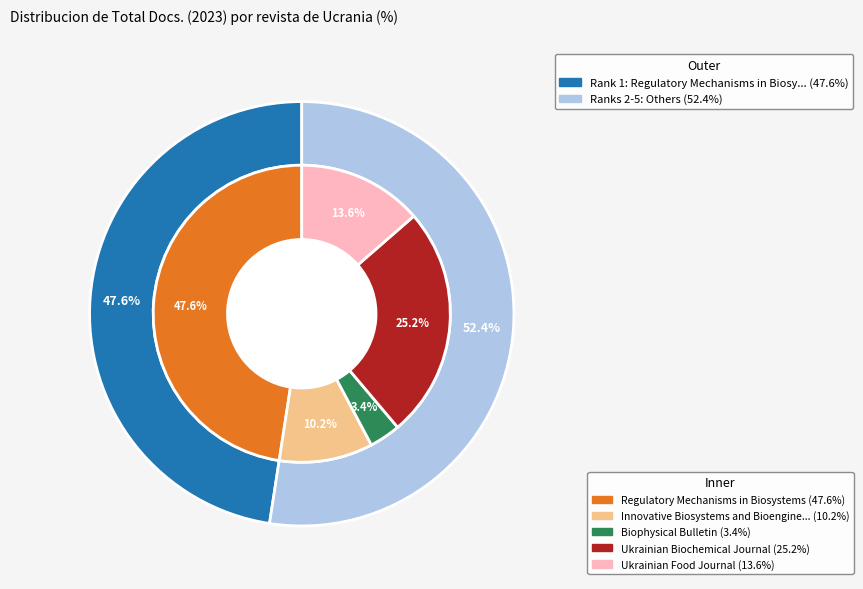

Which has a higher value, Regulatory Mechanisms in Biosystems or Ukrainian Food Journal?

Regulatory Mechanisms in Biosystems